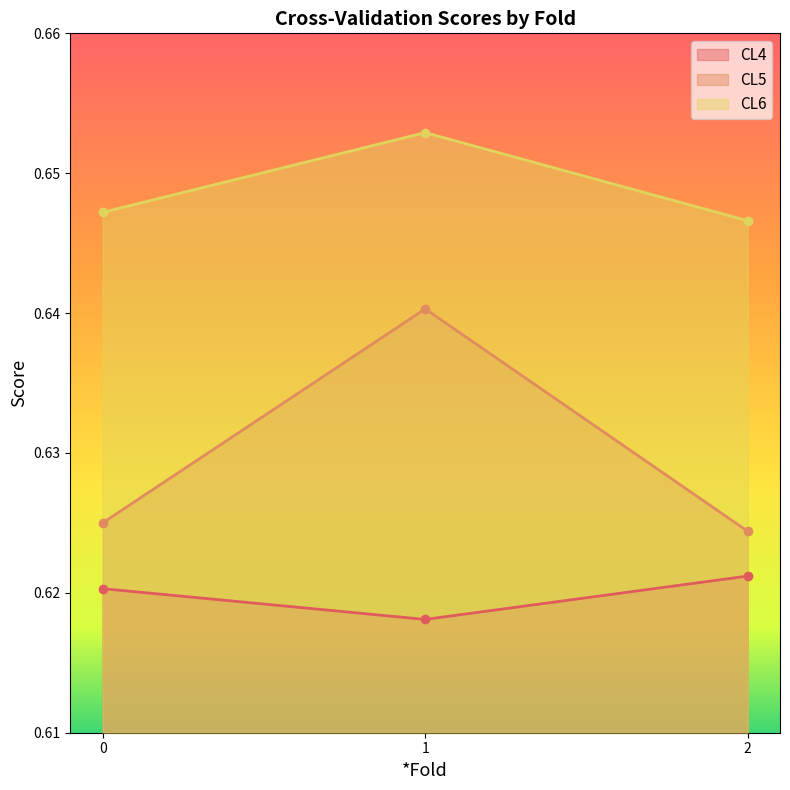

Reading right to left, what are all the values shown in this chart?

CL4: 2=0.6	1=0.6	0=0.6
CL5: 2=0.6	1=0.6	0=0.6
CL6: 2=0.6	1=0.7	0=0.6